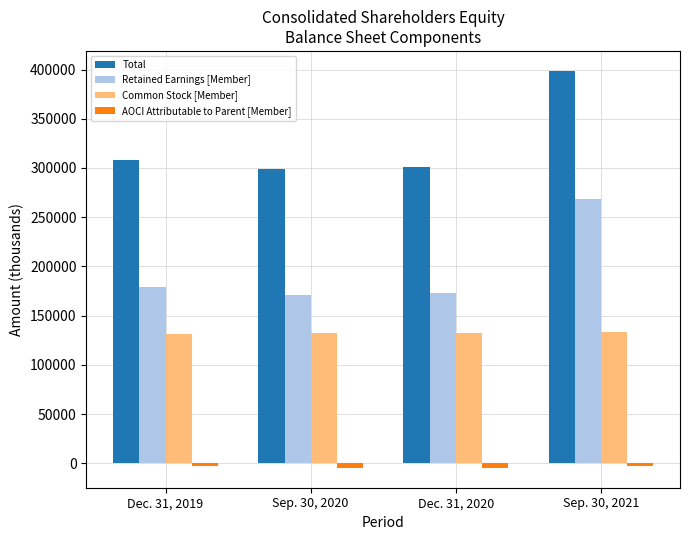

Which series has the largest range (max minus min)?

Total